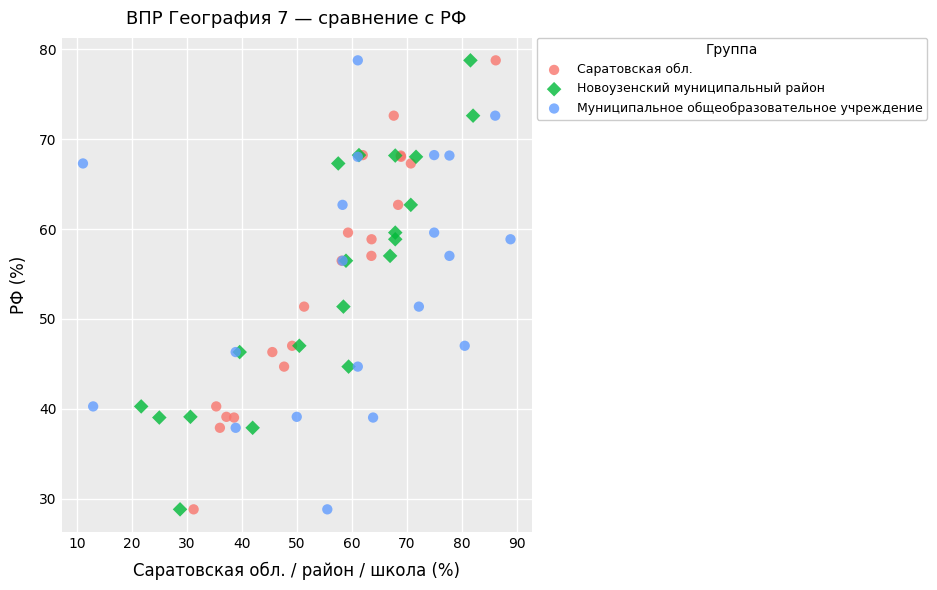

What are all the series names shown in the legend?

Саратовская обл., Новоузенский муниципальный район, Муниципальное общеобразовательное учреждение